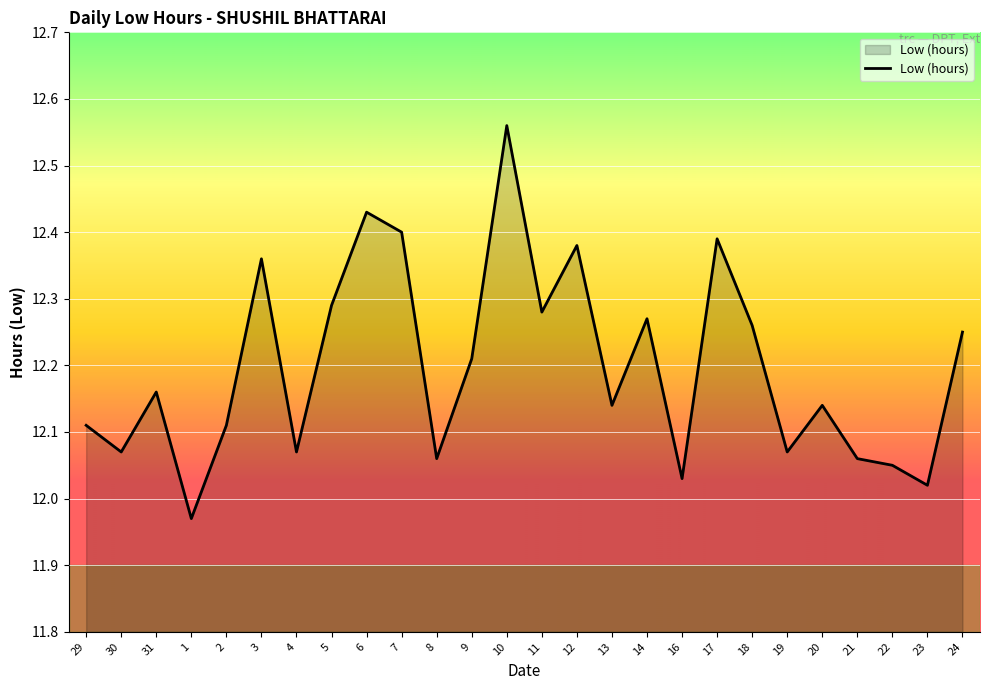

True or false: the data has more than 1 interior local peaks.

True